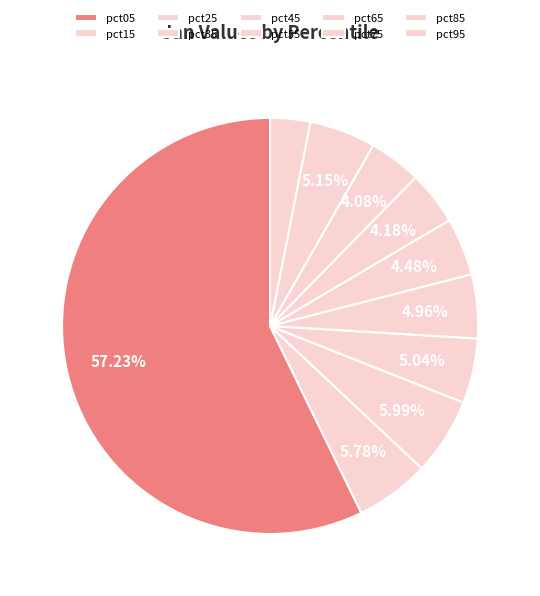

To the nearest percent, what portion does pct75 represent?

4%